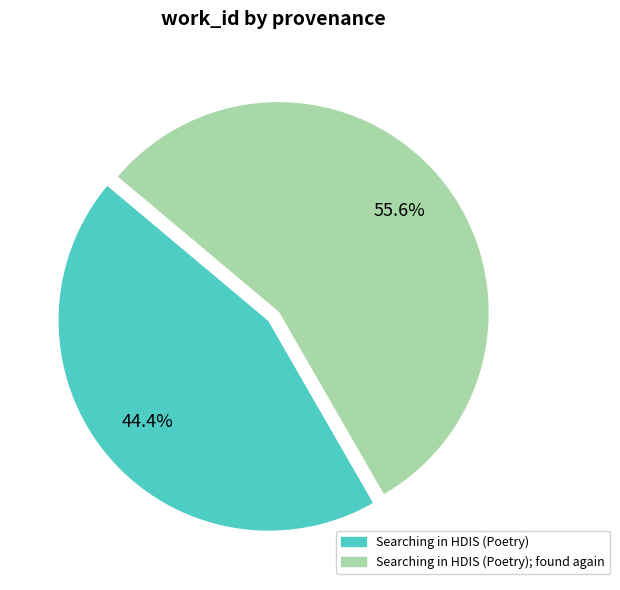

The Searching in HDIS (Poetry) slice represents 44% of the pie. True or false?

True